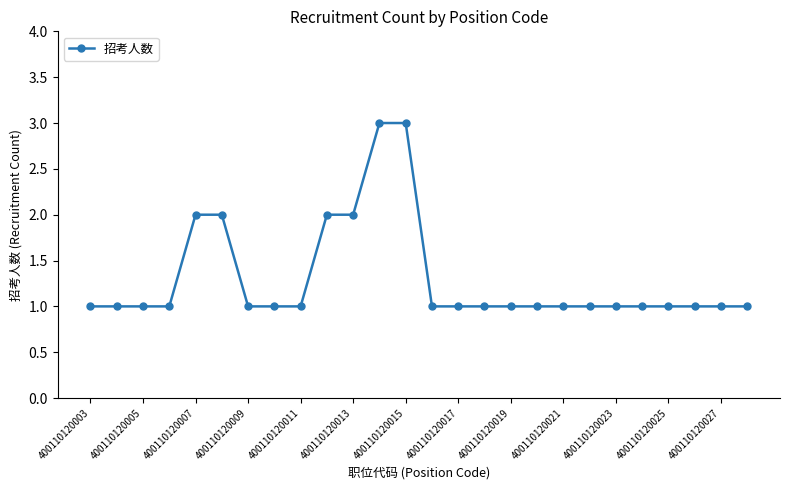

Reading left to right, extract all data points from this chart.

1	1	1	1	2	2	1	1	1	2	2	3	3	1	1	1	1	1	1	1	1	1	1	1	1	1